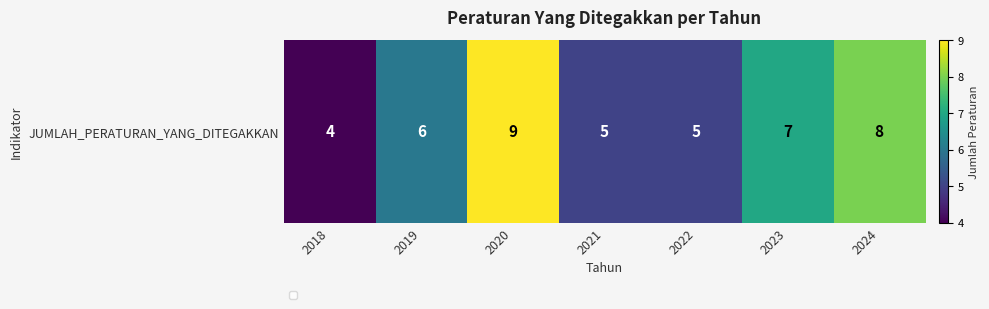

The value at 2021 is 7. True or false?

False